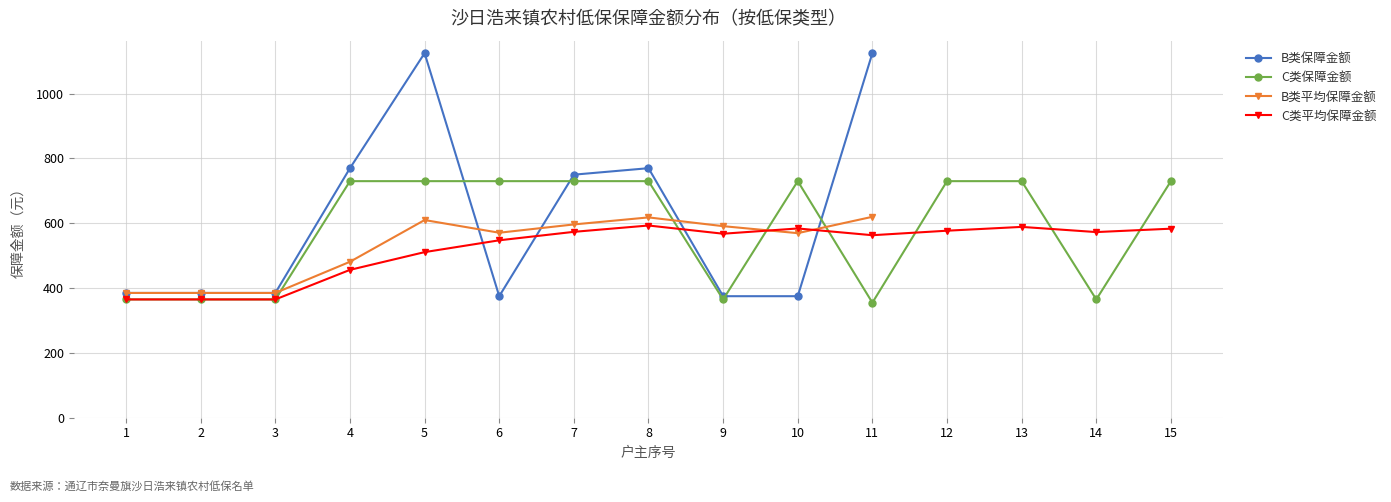

Rank the categories by value from highest to lowest.

5, 11, 4, 8, 7, 1, 2, 3, 6, 9, 10